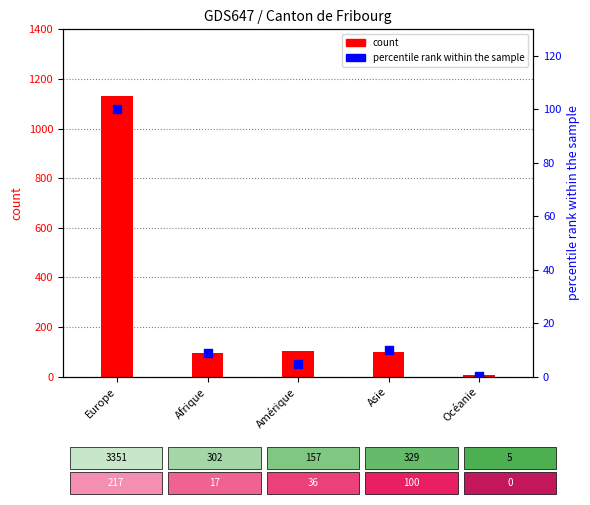

Which series has the widest spread of Y values?

Regroupement familial